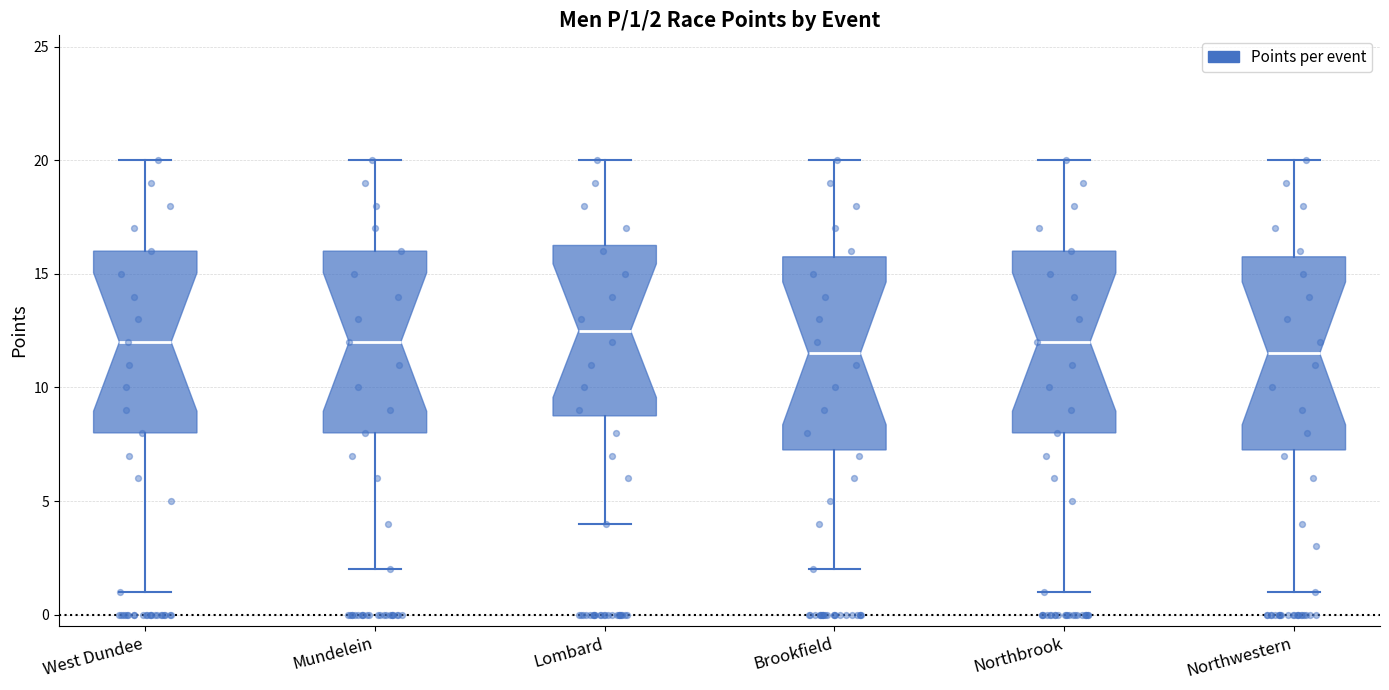

Which box's median line is the highest?

Lombard